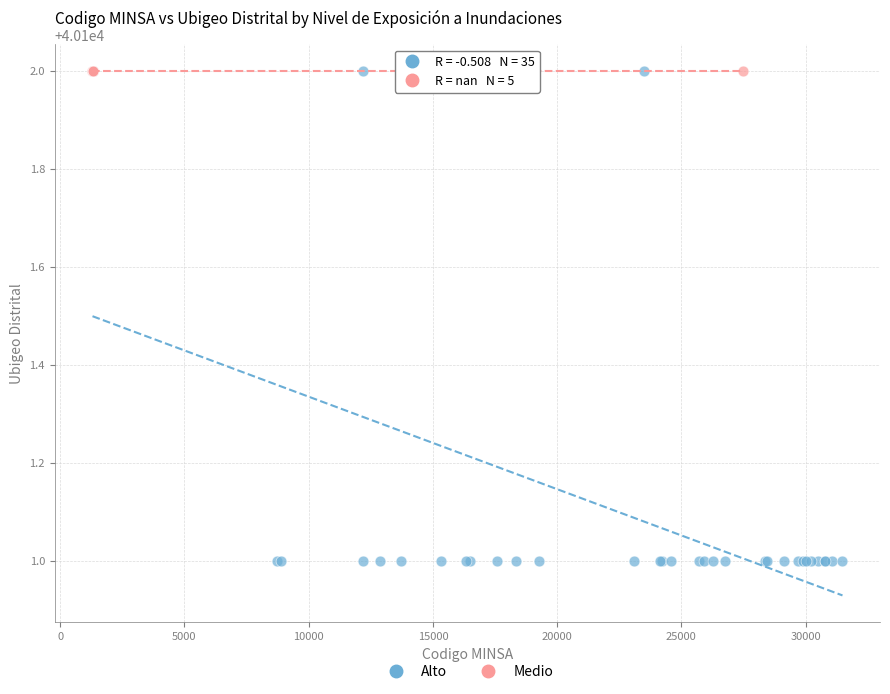

Which series contains the lowest Y value?

Alto